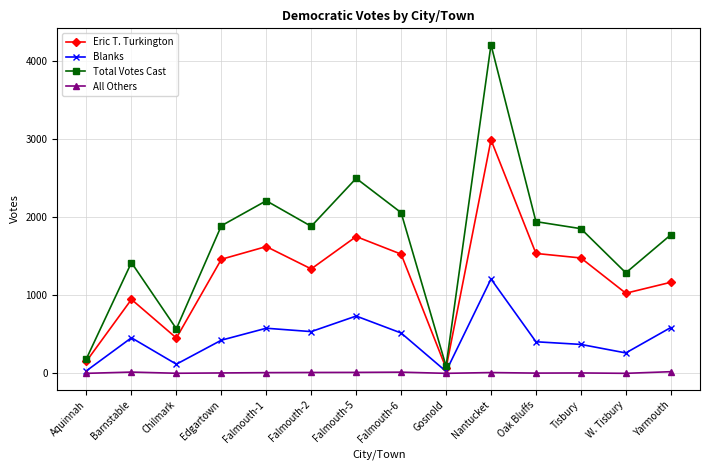

List the series in order of their peak value, lowest first.

All Others, Blanks, Eric T. Turkington, Total Votes Cast